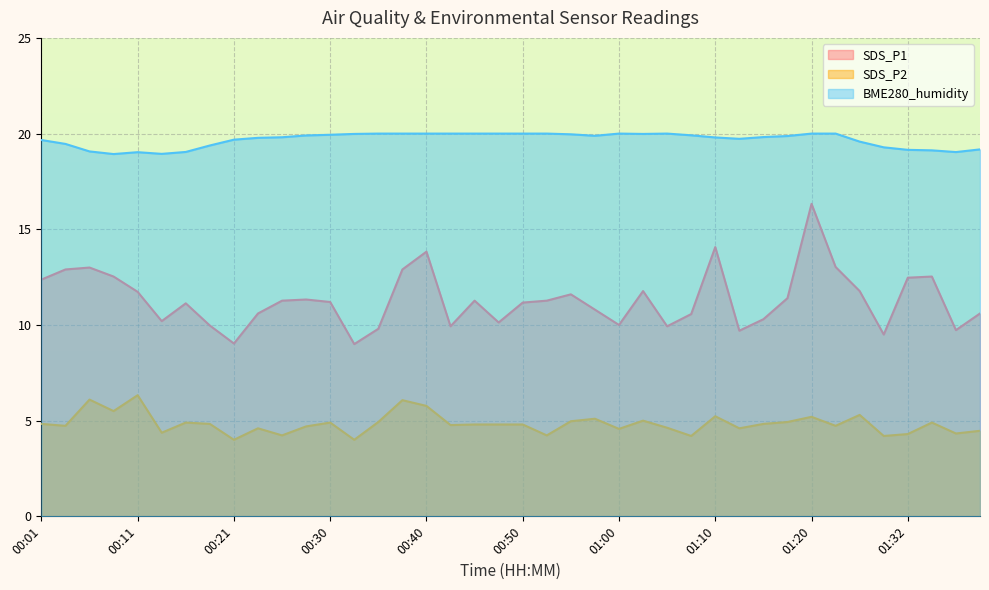

What are all the series names shown in the legend?

SDS_P1, SDS_P2, BME280_humidity